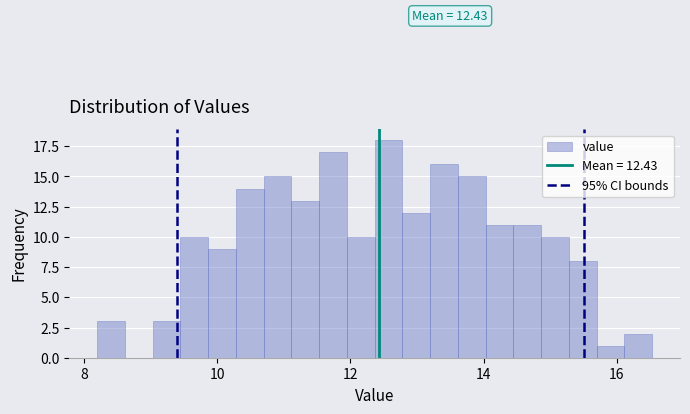

Read against the x-axis, roughly where is the centre of the tallest bar?

12.6